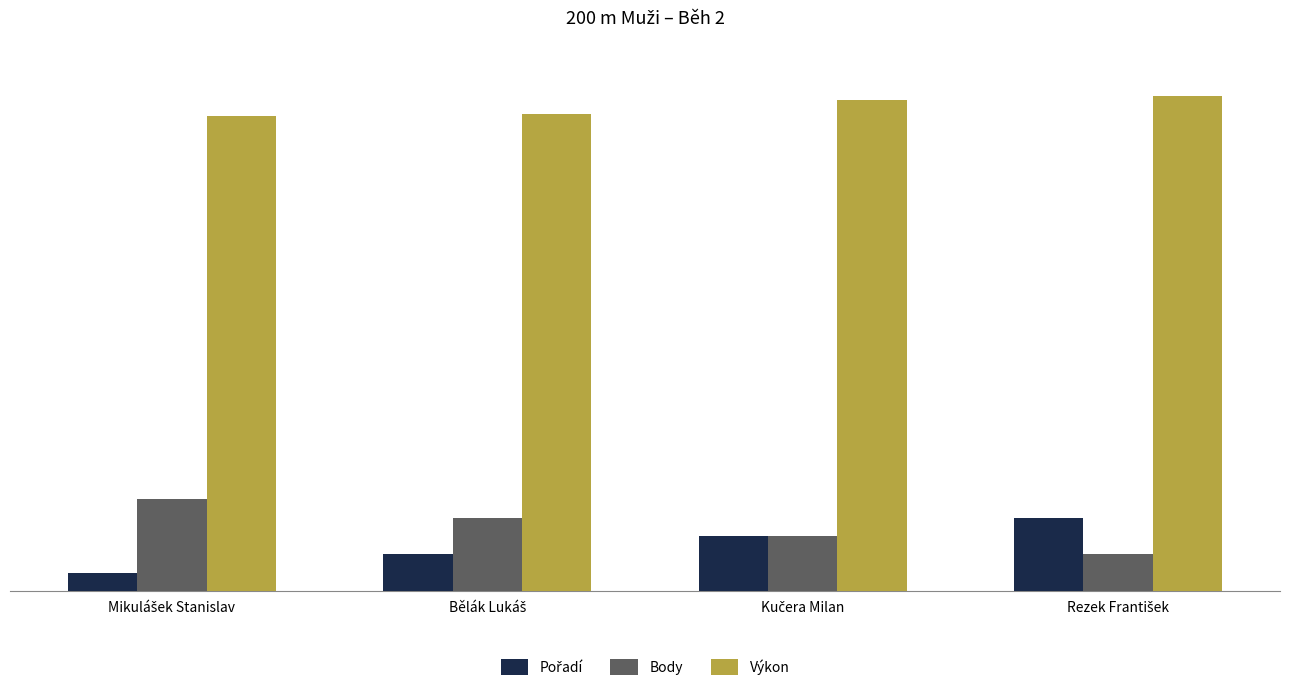

At how many categories does at least one series exceed 23?

4